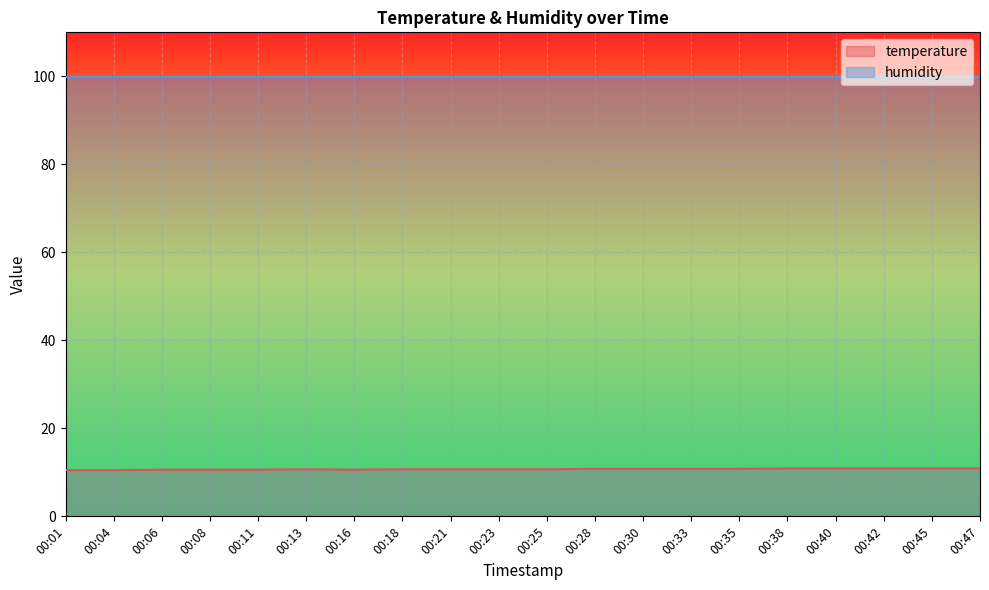

How many lines are shown in the chart?

2